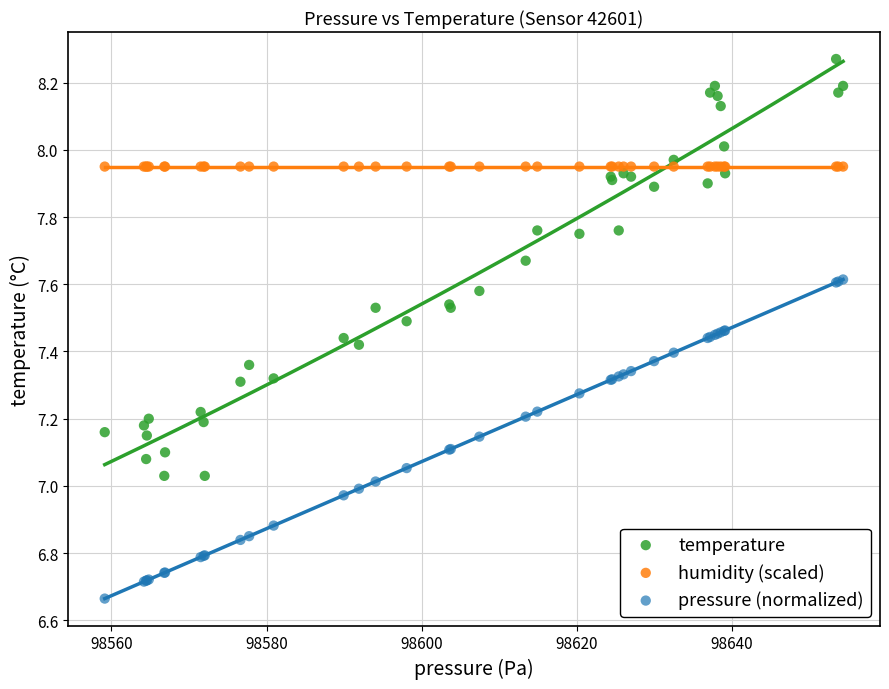

Which series reaches the maximum Y coordinate?

temperature